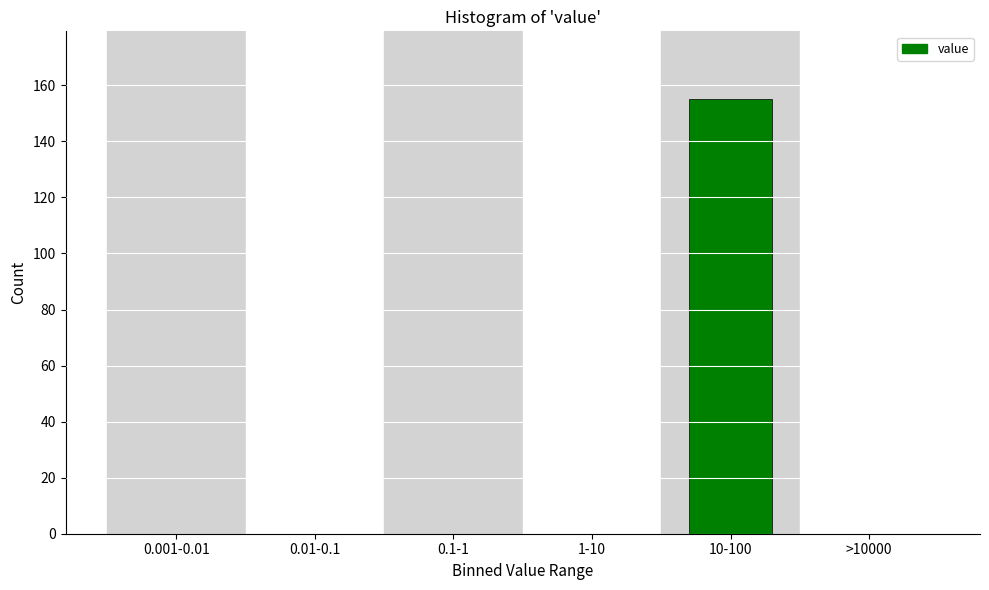

Reading left to right, extract all data points from this chart.

0.001-0.01=0	0.01-0.1=0	0.1-1=0	1-10=0	10-100=155	>10000=0